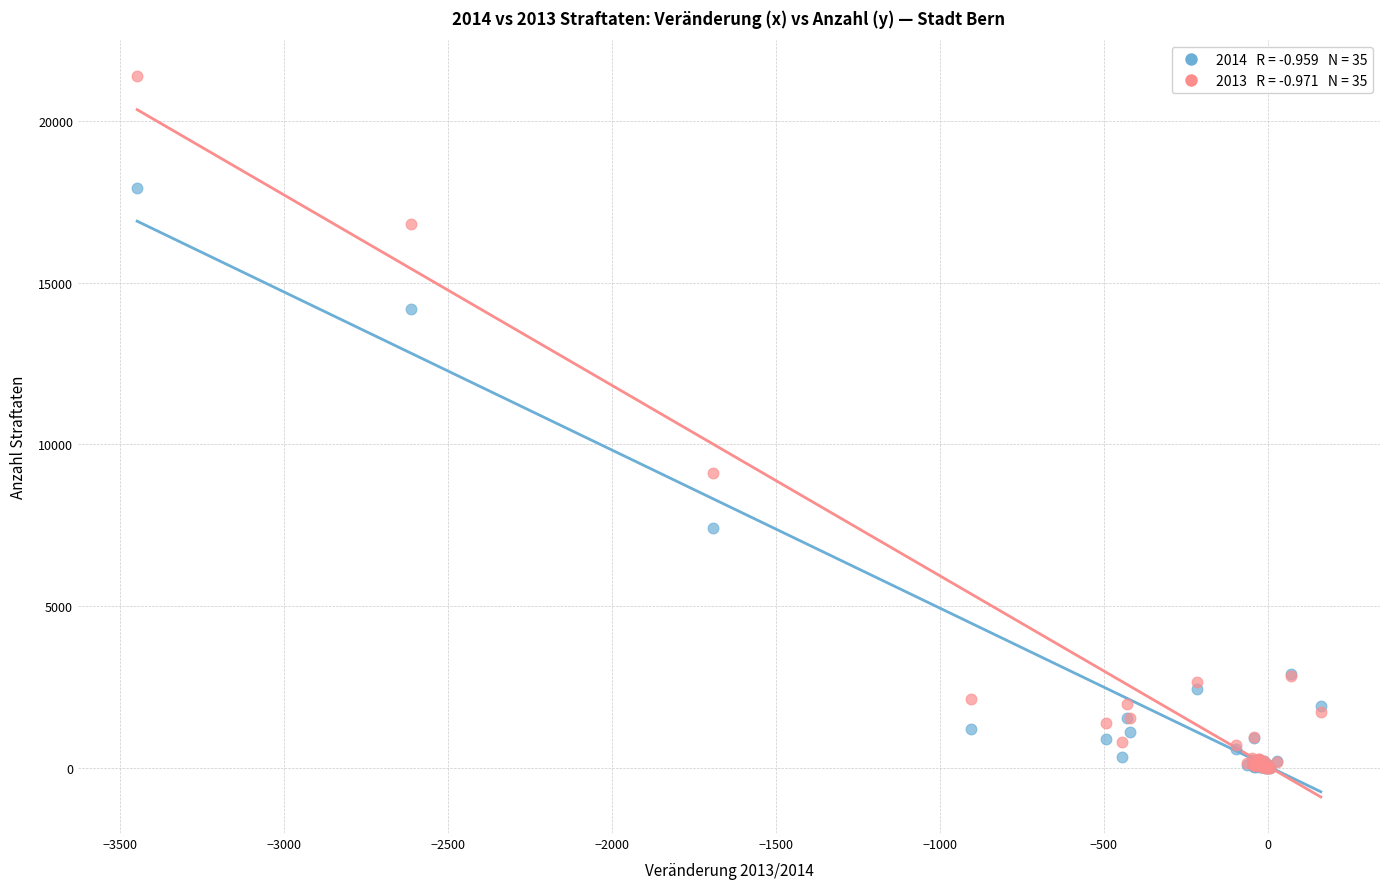

Across all series, what Y value is closest to 10692?

9112